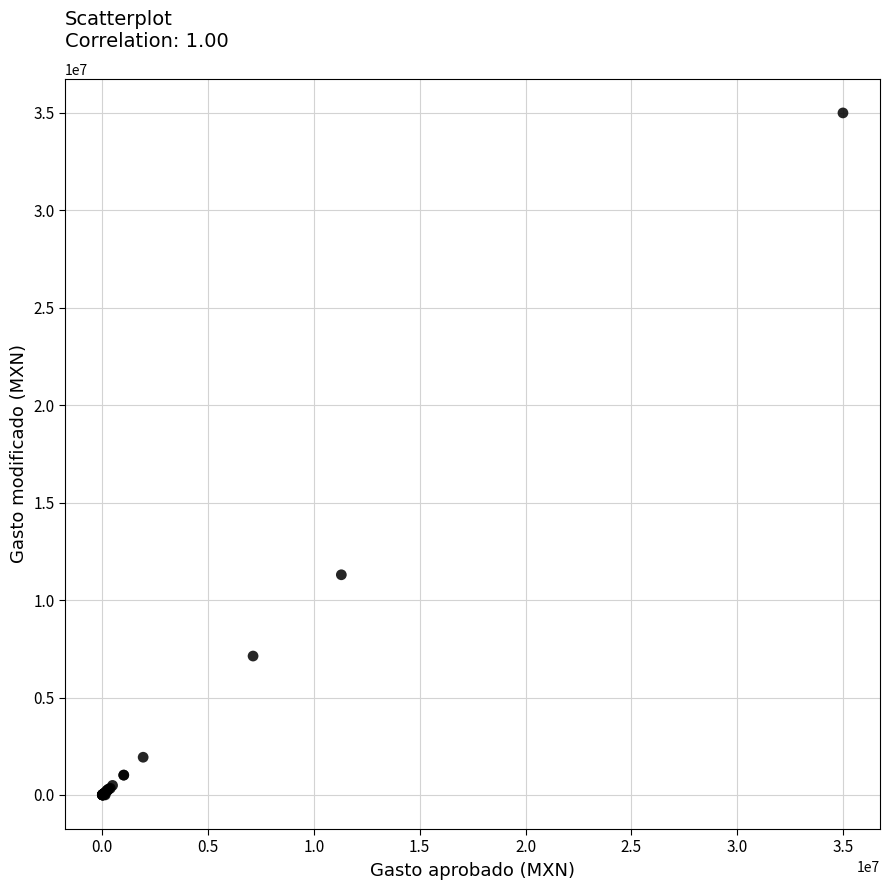

What Y value in the scatter plot is closest to 17500000?

11298300.6